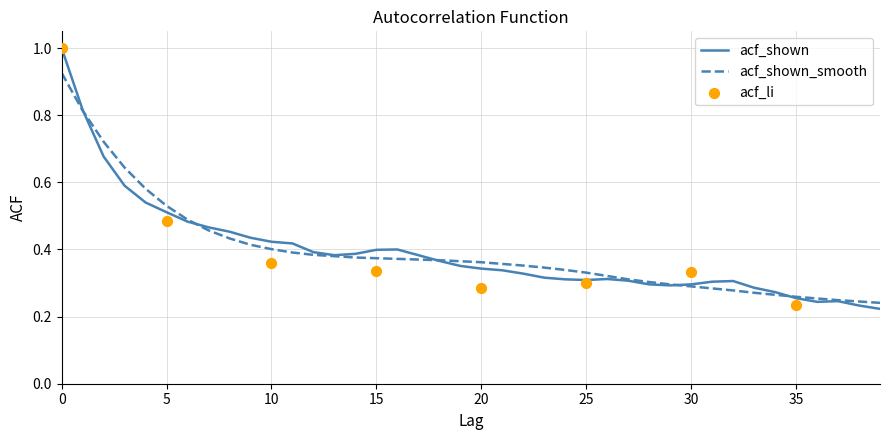

Which series reaches the maximum Y coordinate?

acf_shown